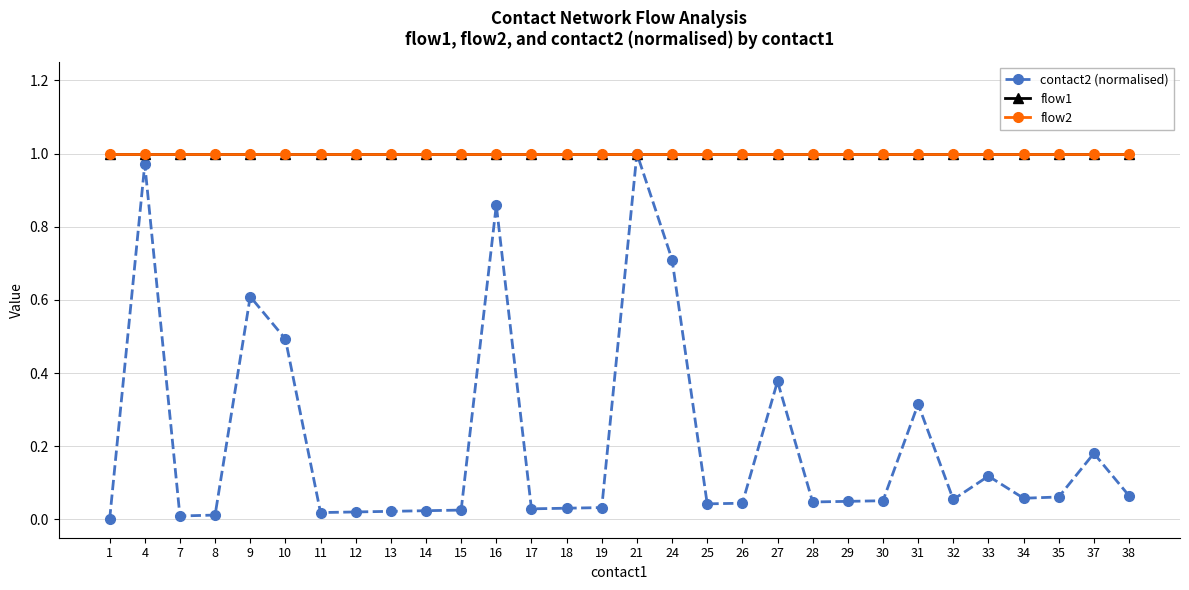

At how many categories does at least one series exceed 0?

30